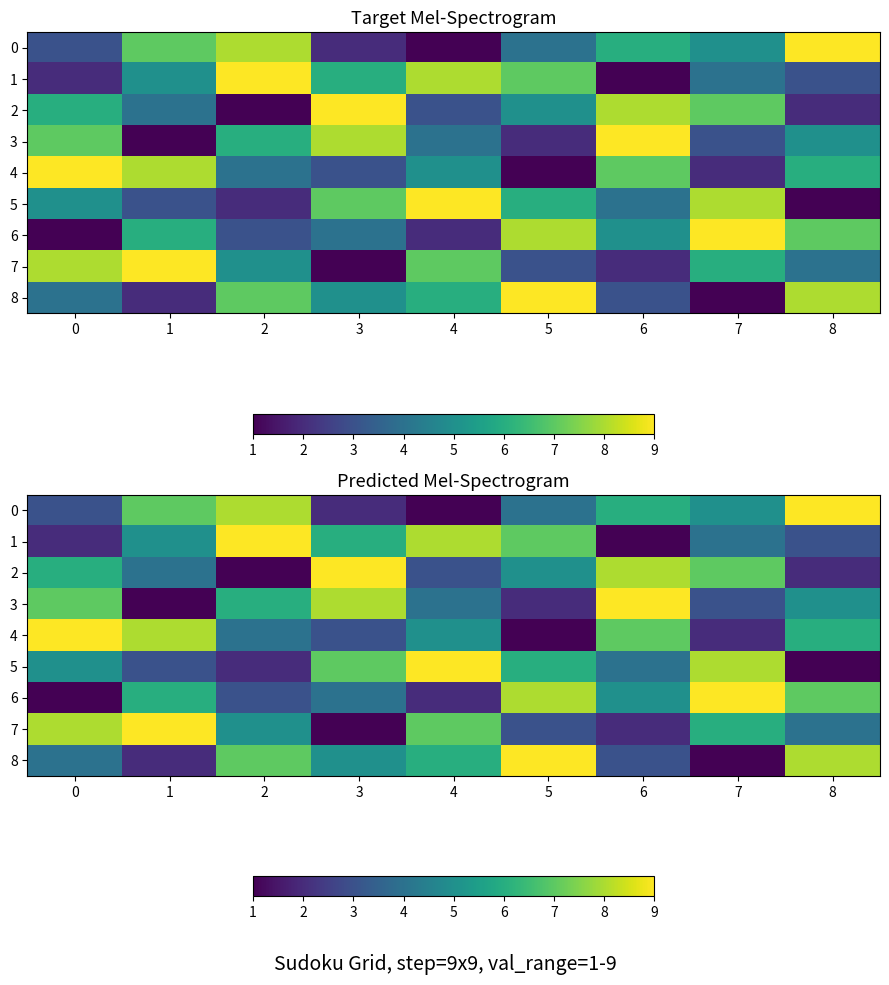

Rank the series at 2 from highest to lowest value.

1, 0, 8, 3, 7, 4, 6, 5, 2